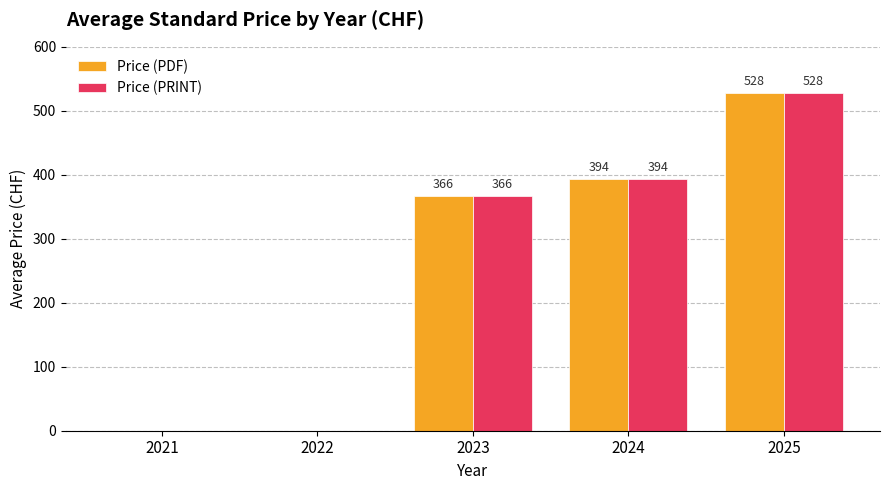

The value of Price (PRINT) at 2025 is 935.2. True or false?

False